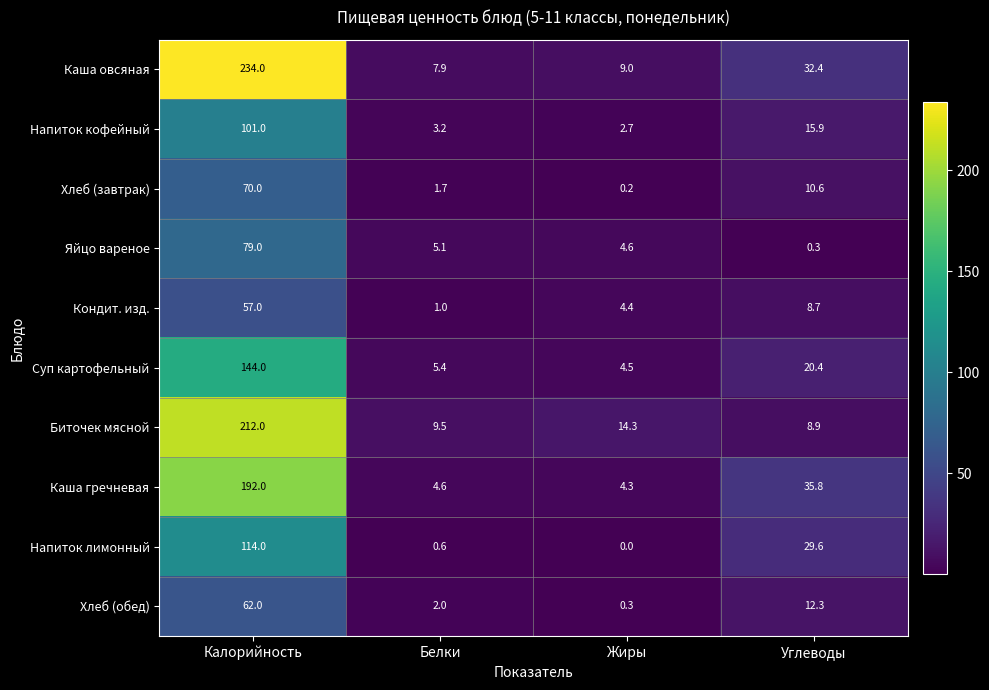

The value of Суп картофельный at Калорийность is 248.5. True or false?

False